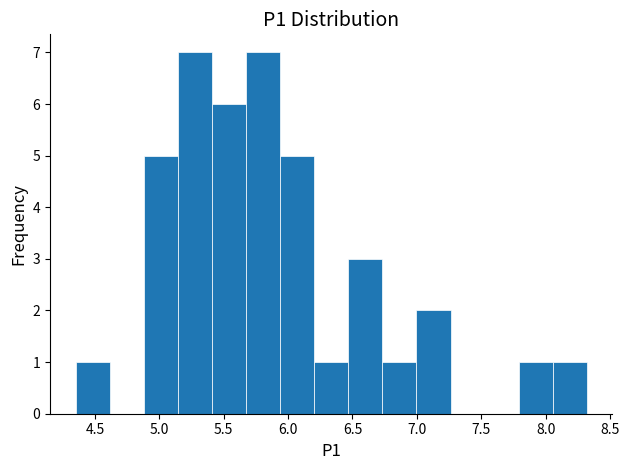

Reading left to right, transcribe this chart: for each bar, give the range it covers on the x-axis and its height. Neither the bar edges nor the heights are printed on the chart, so give them approximately, as read against the axes.

4.35 to 4.60: 1
4.60 to 4.90: 0
4.90 to 5.15: 5
5.15 to 5.40: 7
5.40 to 5.65: 6
5.65 to 5.95: 7
5.95 to 6.20: 5
6.20 to 6.45: 1
6.45 to 6.75: 3
6.75 to 7.00: 1
7.00 to 7.25: 2
7.25 to 7.55: 0
7.55 to 7.80: 0
7.80 to 8.05: 1
8.05 to 8.30: 1